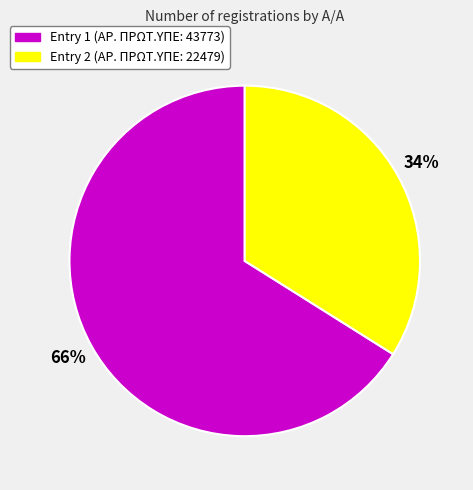

Between Entry 2 (ΑΡ. ΠΡΩΤ.ΥΠΕ: 22479) and Entry 1 (ΑΡ. ΠΡΩΤ.ΥΠΕ: 43773), which is larger?

Entry 1 (ΑΡ. ΠΡΩΤ.ΥΠΕ: 43773)